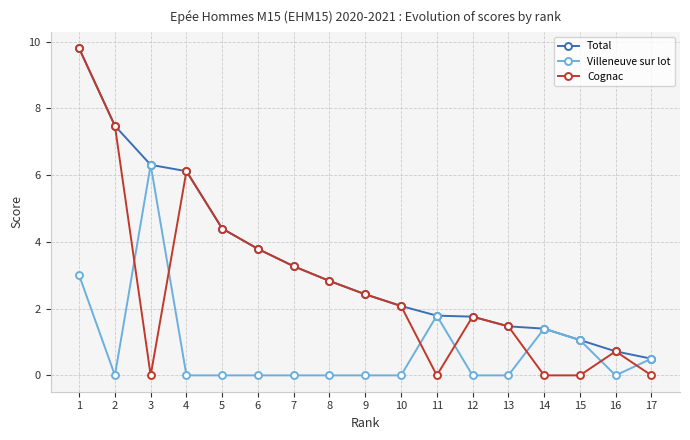

Reading left to right, extract all data points from this chart.

Total: 1=9.8	2=7.5	3=6.3	4=6.1	5=4.4	6=3.8	7=3.3	8=2.8	9=2.4	10=2.1	11=1.8	12=1.8	13=1.5	14=1.4	15=1.1	16=0.7	17=0.5
Villeneuve sur lot: 1=3.0	2=0.0	3=6.3	4=0.0	5=0.0	6=0.0	7=0.0	8=0.0	9=0.0	10=0.0	11=1.8	12=0.0	13=0.0	14=1.4	15=1.1	16=0.0	17=0.5
Cognac: 1=9.8	2=7.5	3=0.0	4=6.1	5=4.4	6=3.8	7=3.3	8=2.8	9=2.4	10=2.1	11=0.0	12=1.8	13=1.5	14=0.0	15=0.0	16=0.7	17=0.0